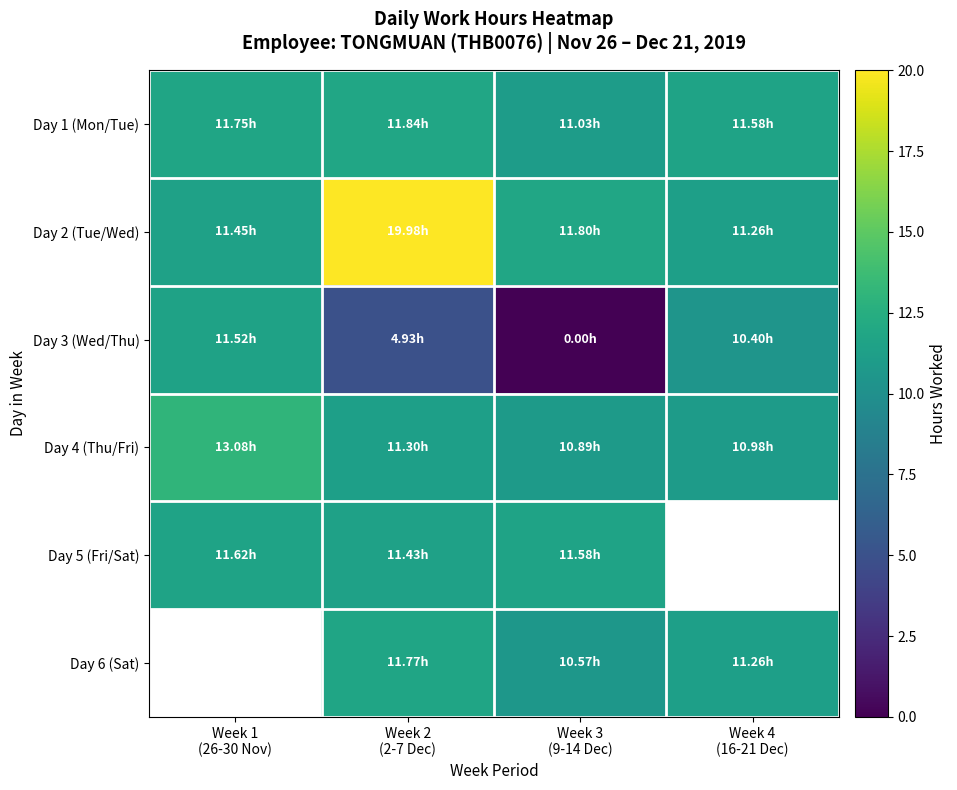

Read the Day 1 (Mon/Tue) value at Week 4 (16-21 Dec).

11.6